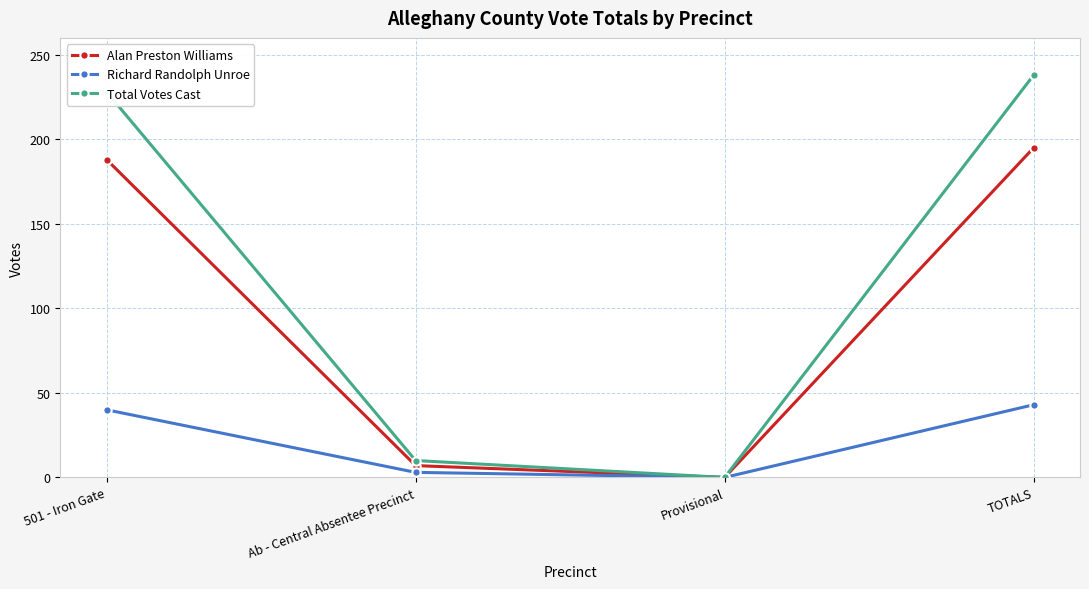

At which category does Richard Randolph Unroe reach its first local valley?

Provisional